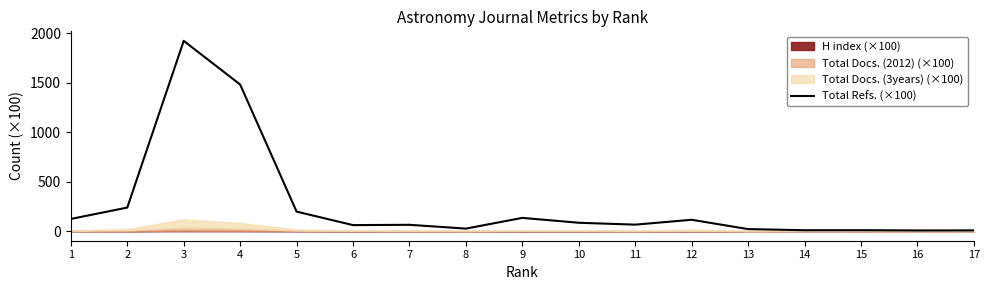

Is it true that the value at 8 is 26.3?

True